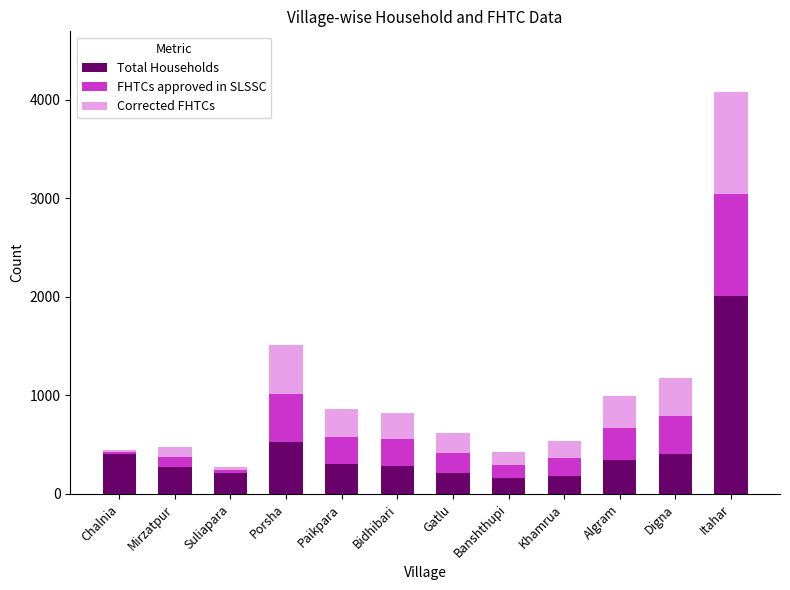

What is the sum of all Total Households values?

5340